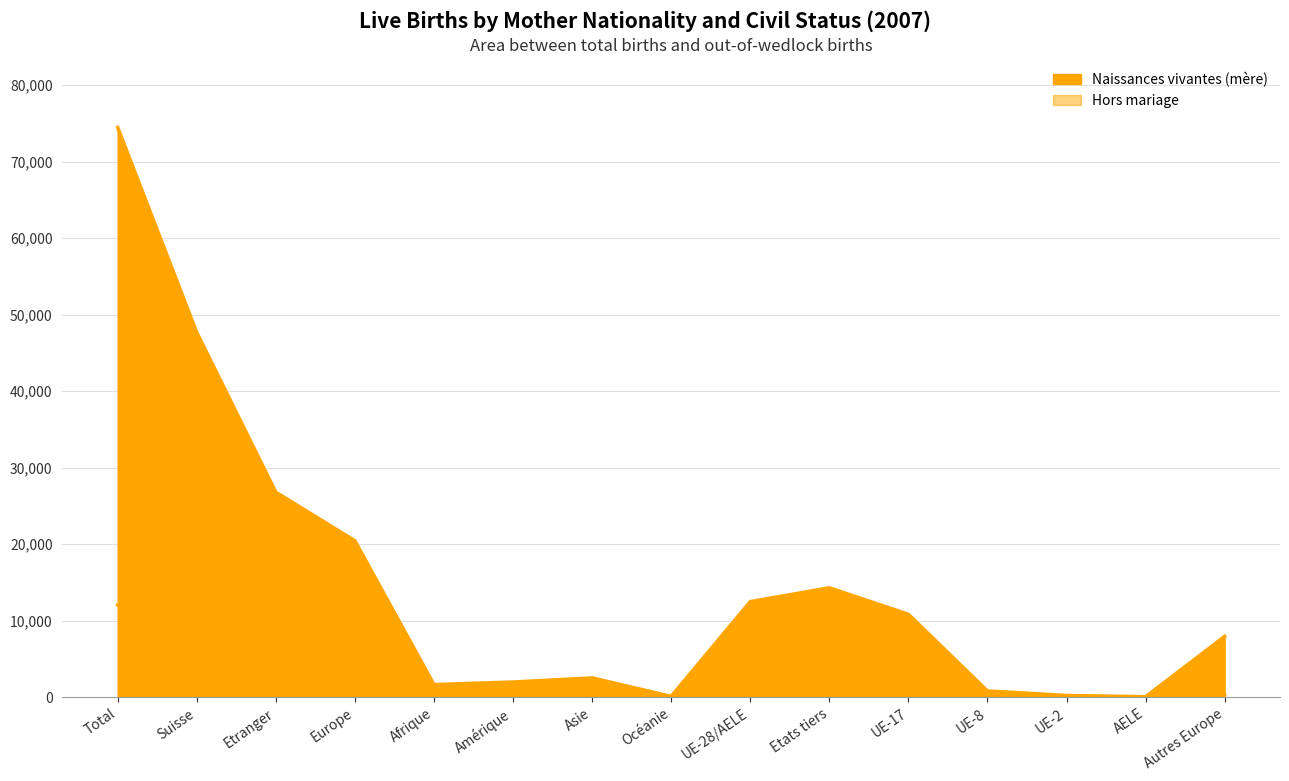

What is the difference between the Naissances vivantes (mère) line values at UE-28/AELE and Afrique?

10842